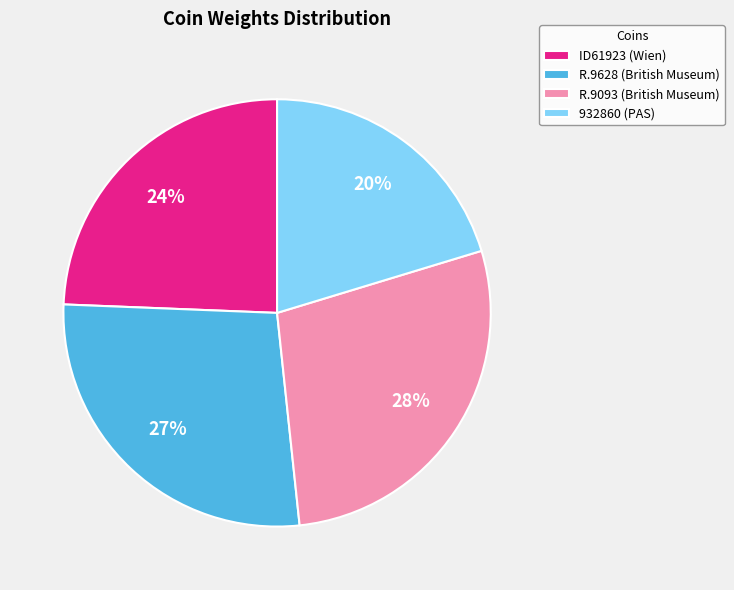

To the nearest percent, what is the average slice percentage?

25%